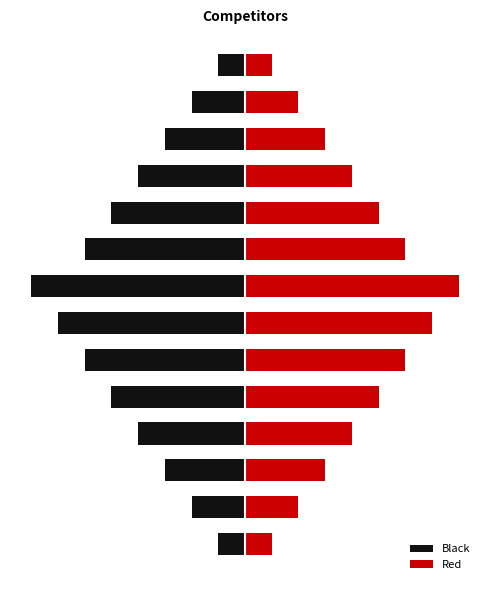

Reading left to right, extract all data points from this chart.

Black: 0=-1	1=-2	2=-3	3=-4	4=-5	5=-6	6=-7	7=-8	8=-6	9=-5	10=-4	11=-3	12=-2	13=-1
Red: 0=1	1=2	2=3	3=4	4=5	5=6	6=7	7=8	8=6	9=5	10=4	11=3	12=2	13=1